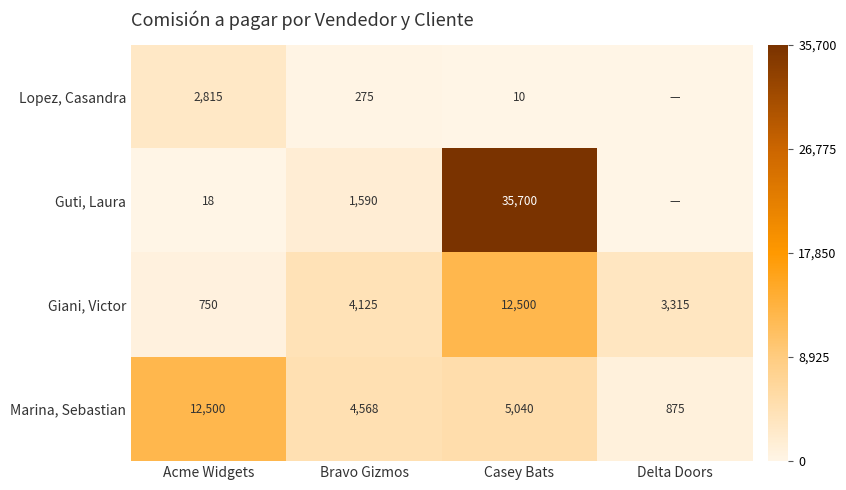

How many values in the Marina, Sebastian series are below 5040?

2